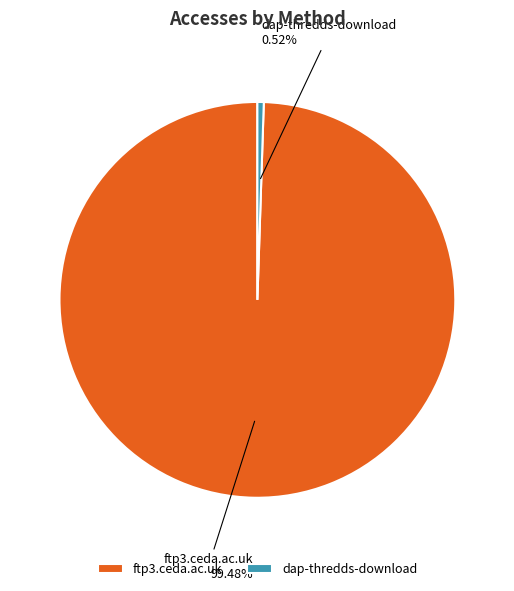

To the nearest percent, what is the combined percentage of ftp3.ceda.ac.uk and dap-thredds-download?

100%